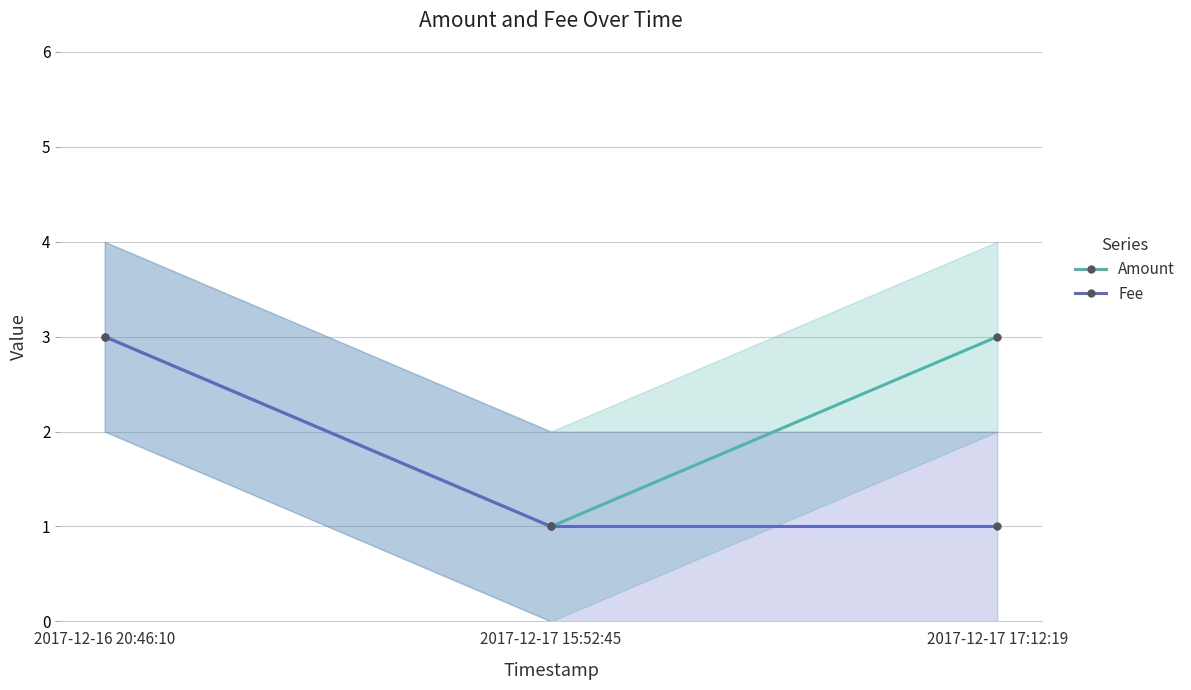

What position from the right is 2017-12-17 17:12:19?

1